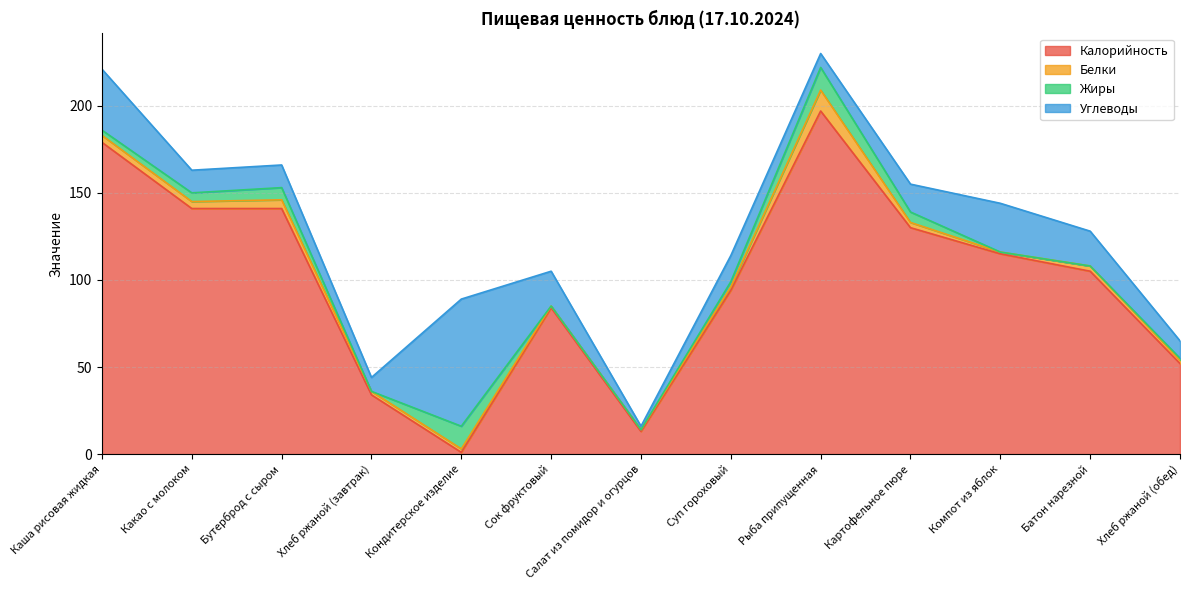

Does the chart have visible grid lines?

Yes